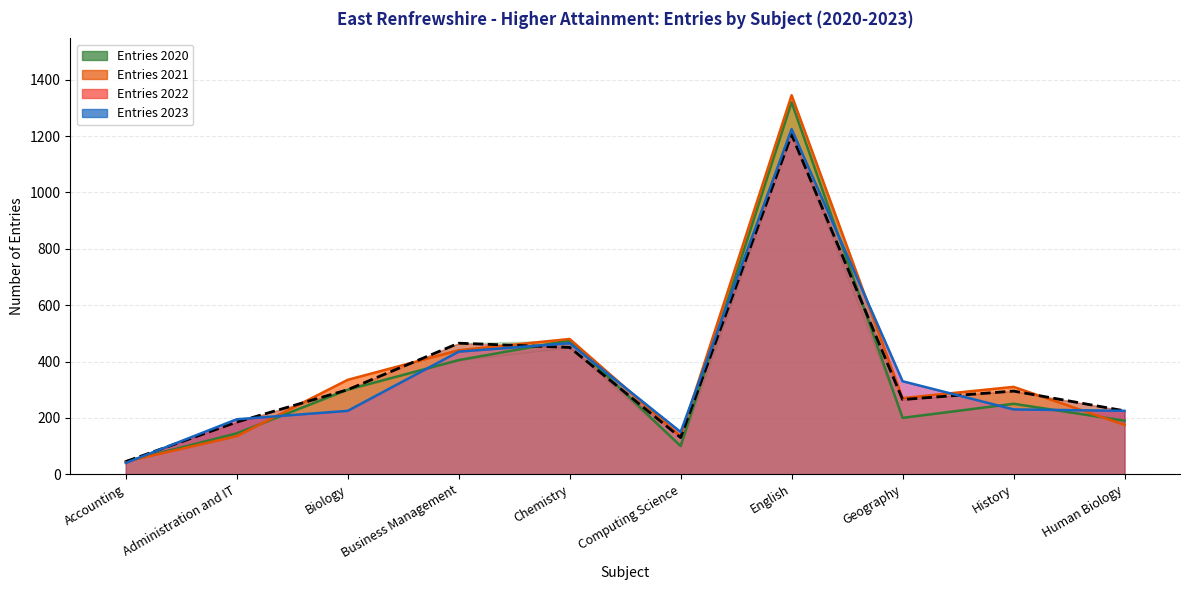

What is the sum of the Line 2023 values at English and Human Biology?

1450